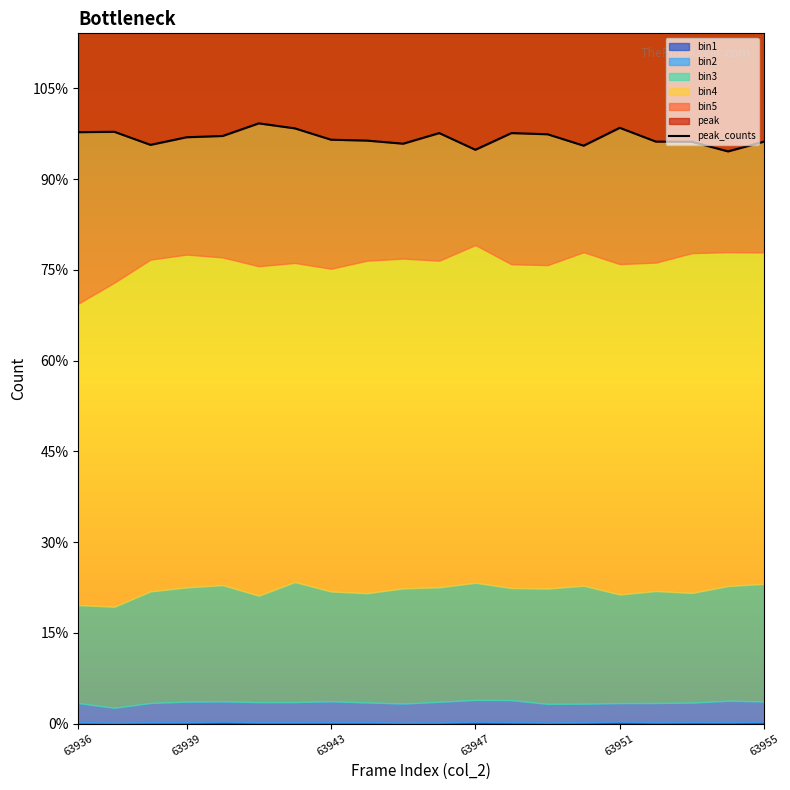

What is the difference between the maximum and minimum values?

309